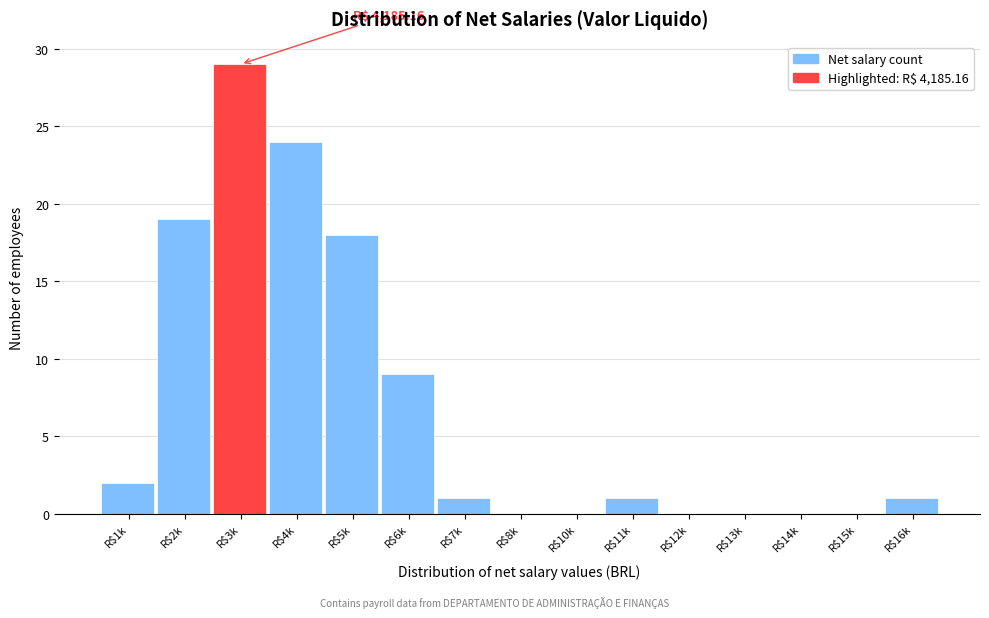

Which category has the highest value across all series?

R$3k